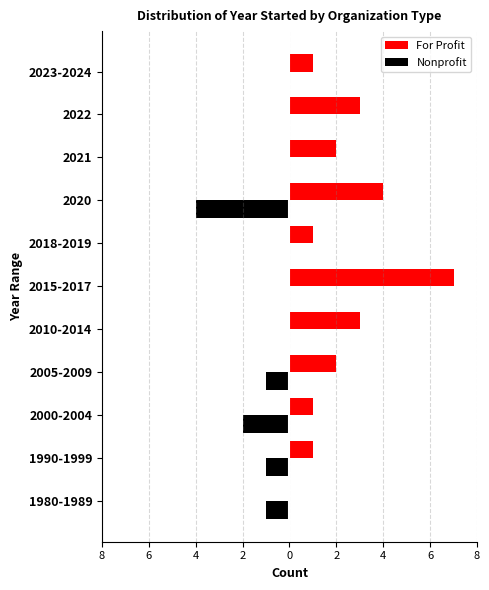

Which series has the widest spread of values?

For Profit